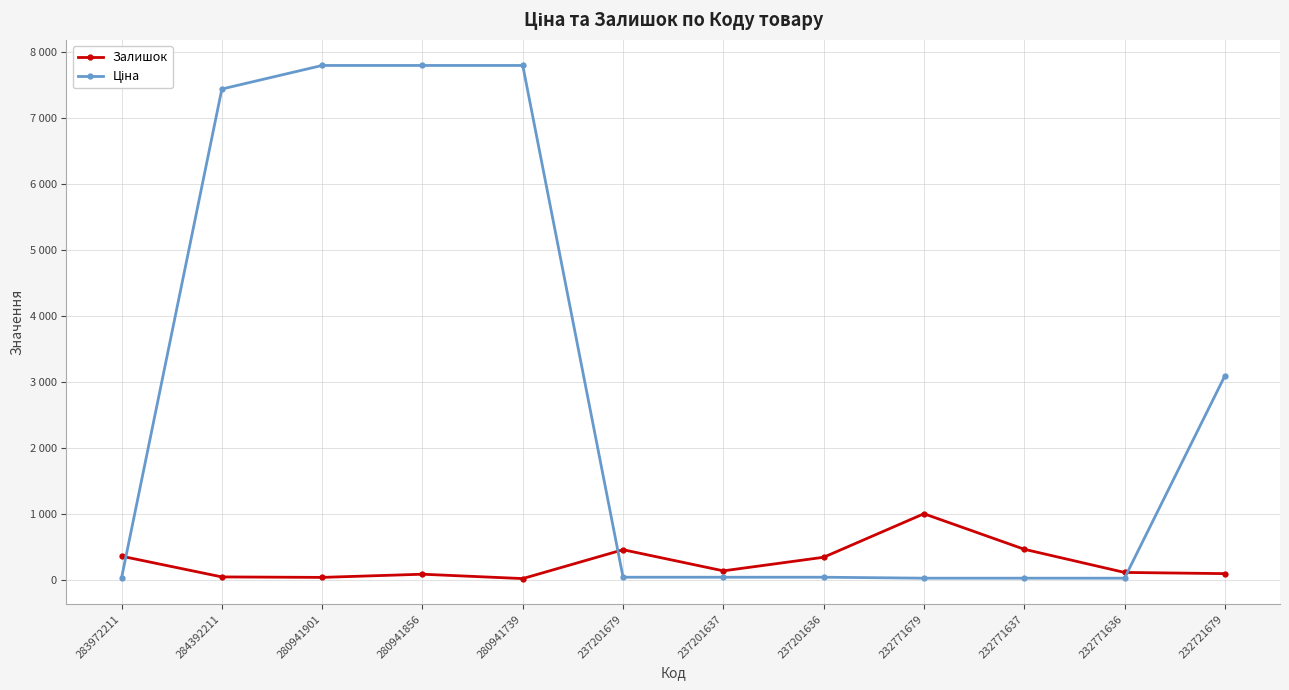

What is the difference between the Залишок values at 232771637 and 280941901?

426.0